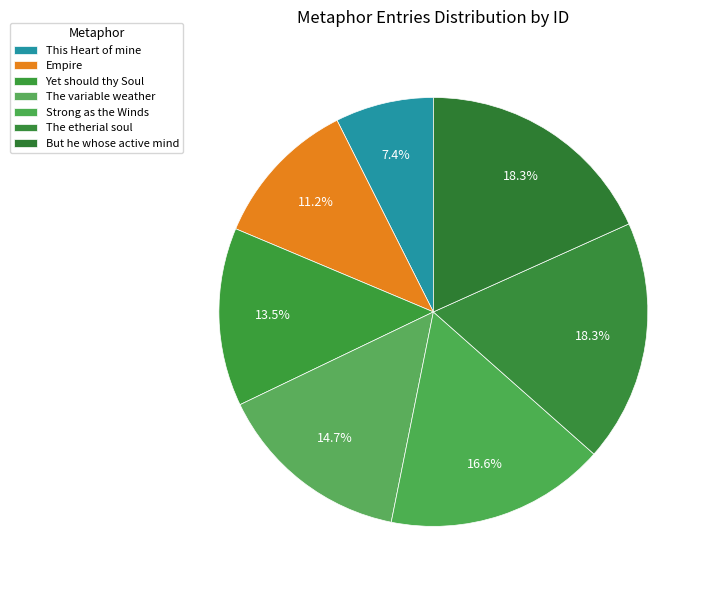

To the nearest percent, what is the combined percentage of But he whose active mind and The variable weather?

33%